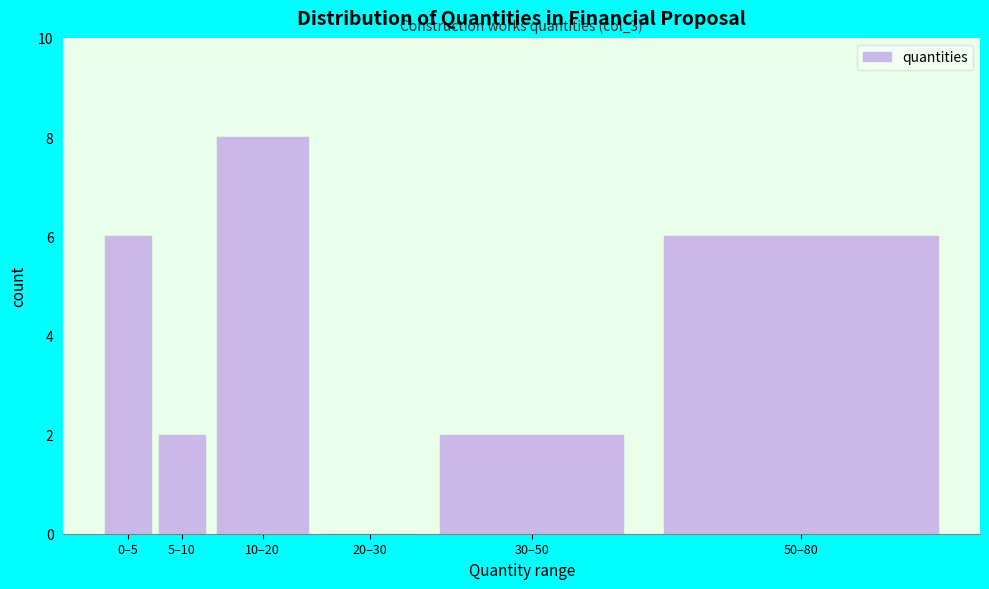

Reading left to right, transcribe all the data shown in this chart.

0–5=6	5–10=2	10–20=8	20–30=0	30–50=2	50–80=6